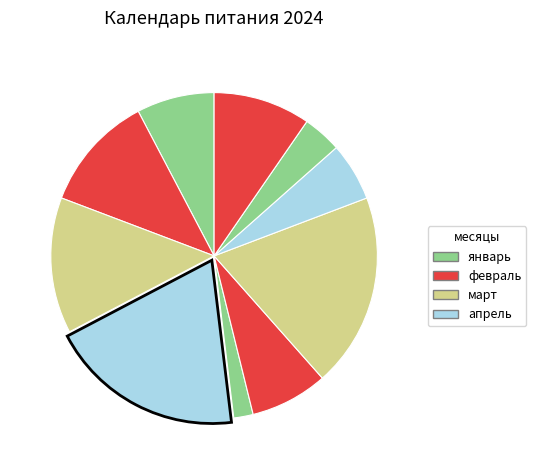

How many segments does this pie chart have?

10